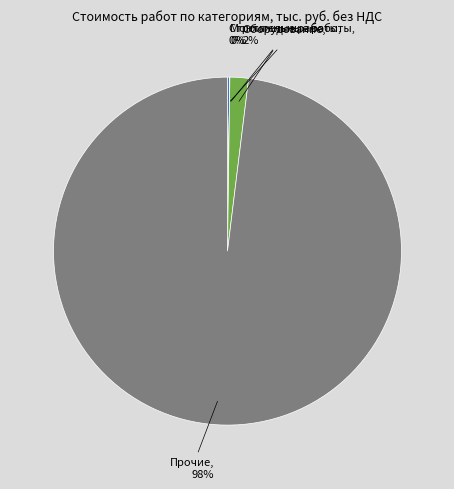

Is there a majority slice in this chart?

Yes